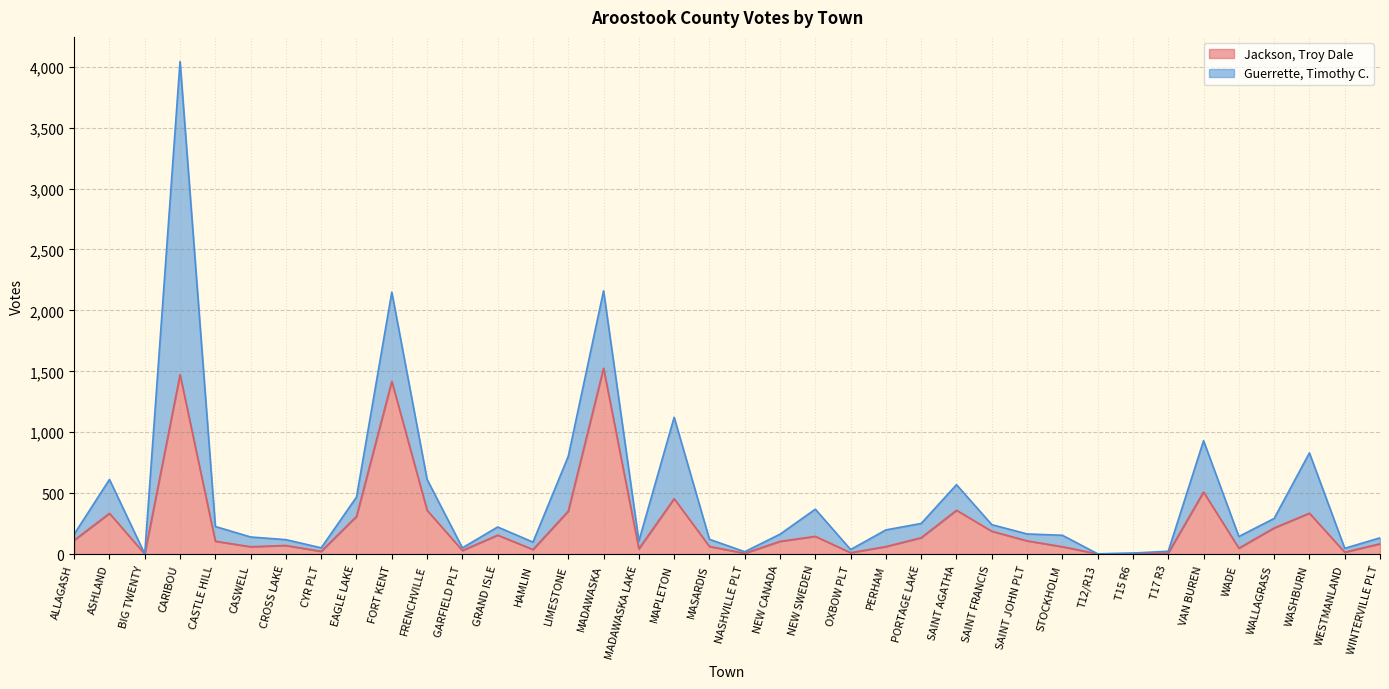

The Jackson, Troy Dale series shows 310 at EAGLE LAKE. True or false?

True